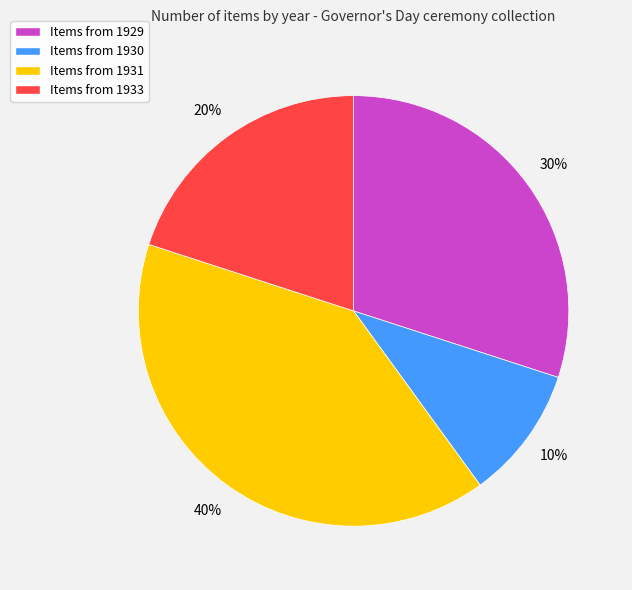

Is there any slice that represents more than half of the pie?

No